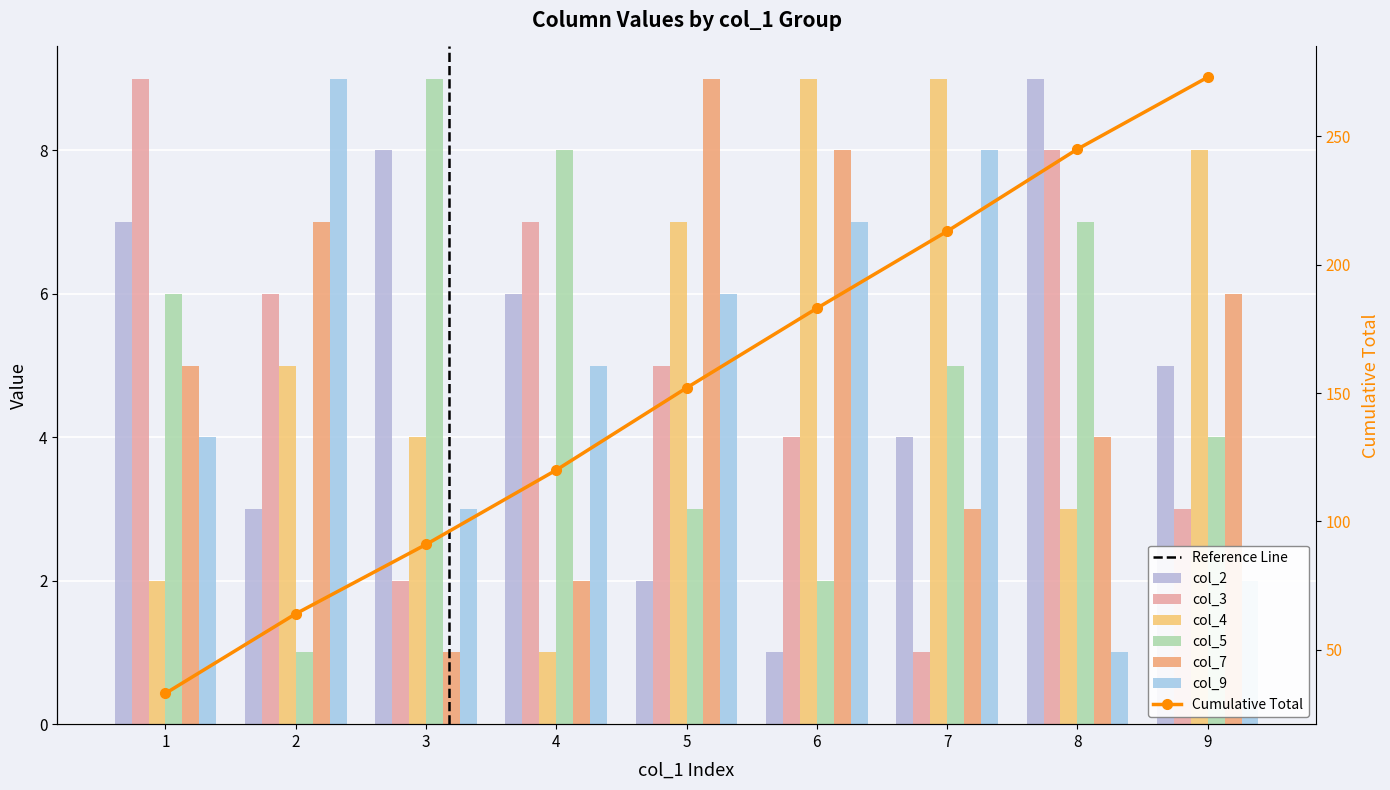

At which category is the sum across all series the highest?

1